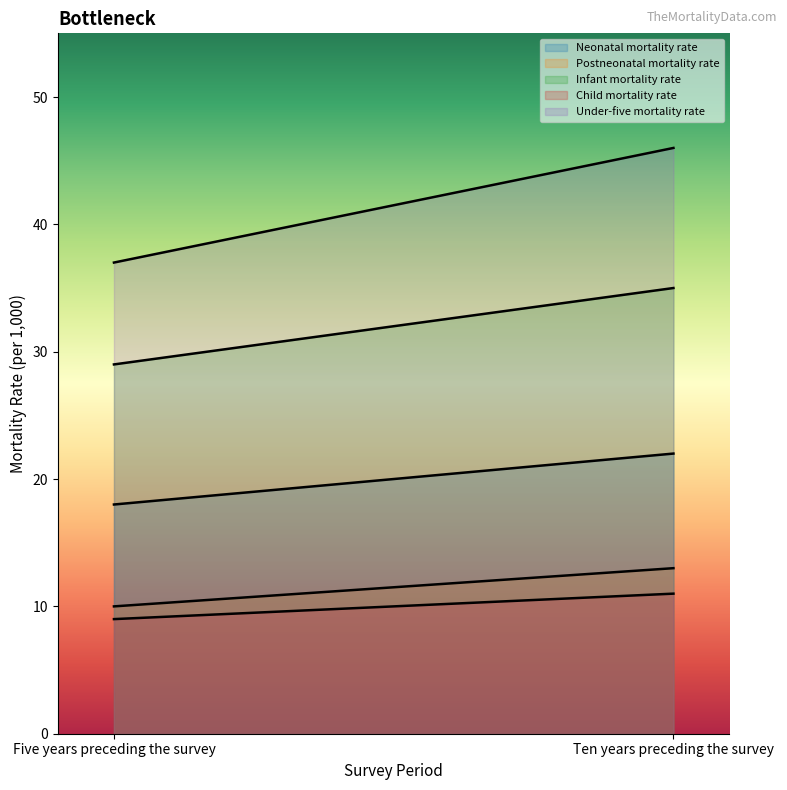

What is the smallest value displayed?

9